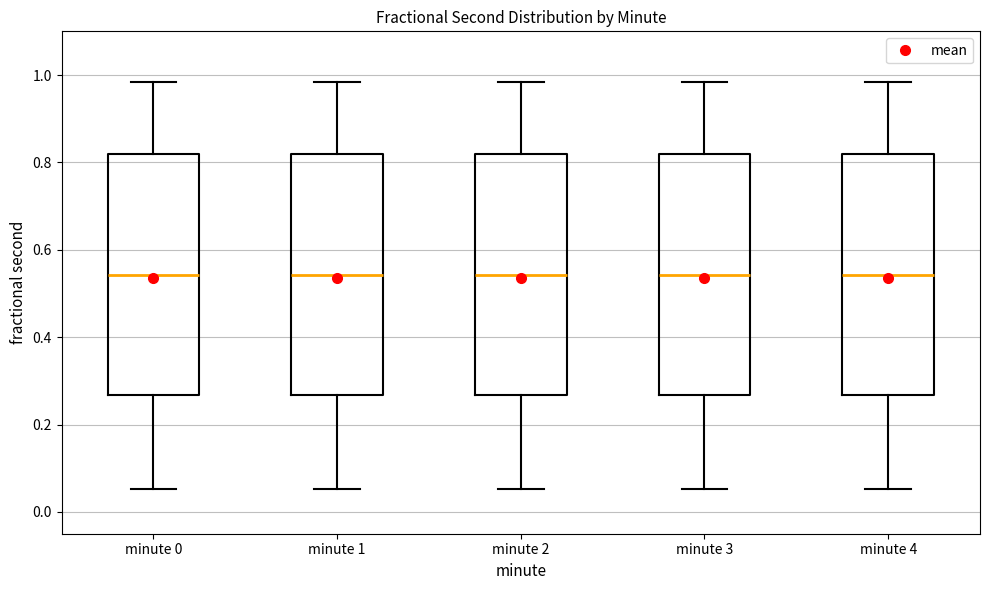

Where is the lower edge of the box for minute 3 on the y-axis? The values are not printed on the chart, so give them approximately, as read against the axis.

0.26